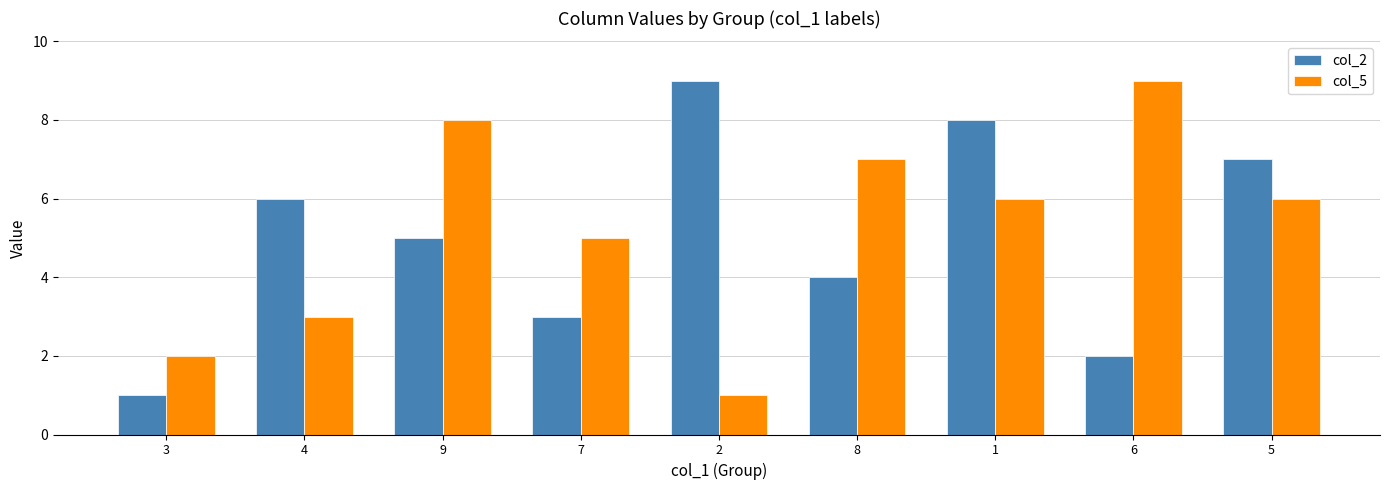

Which series changed the most between 4 and 8?

col_5